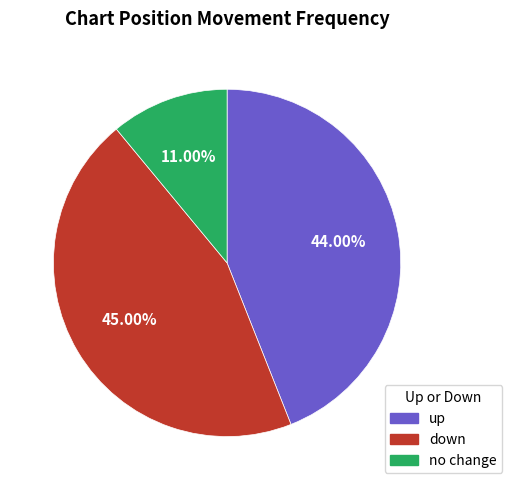

How many slices are in this pie chart?

3